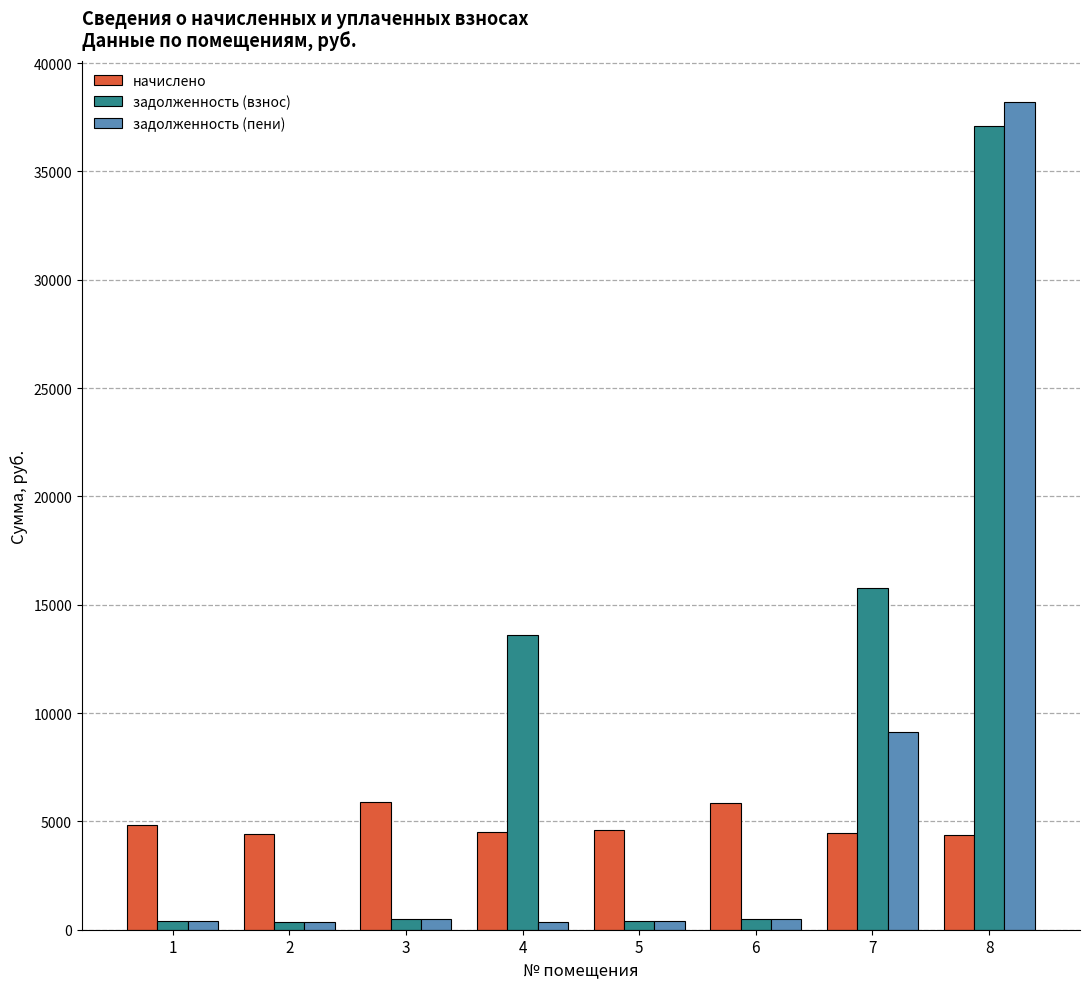

What is the difference between the second highest and minimum values in the задолженность (взнос) series?

15403.6